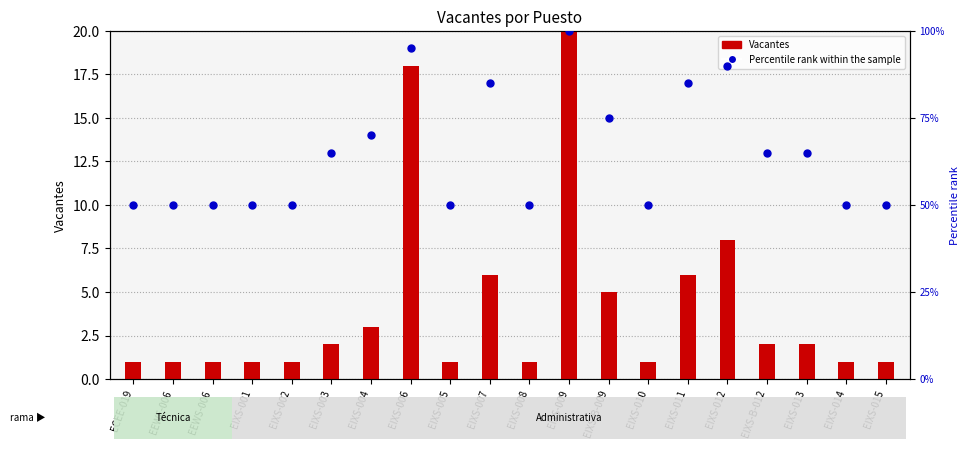

At how many categories does at least one series exceed 35?

20